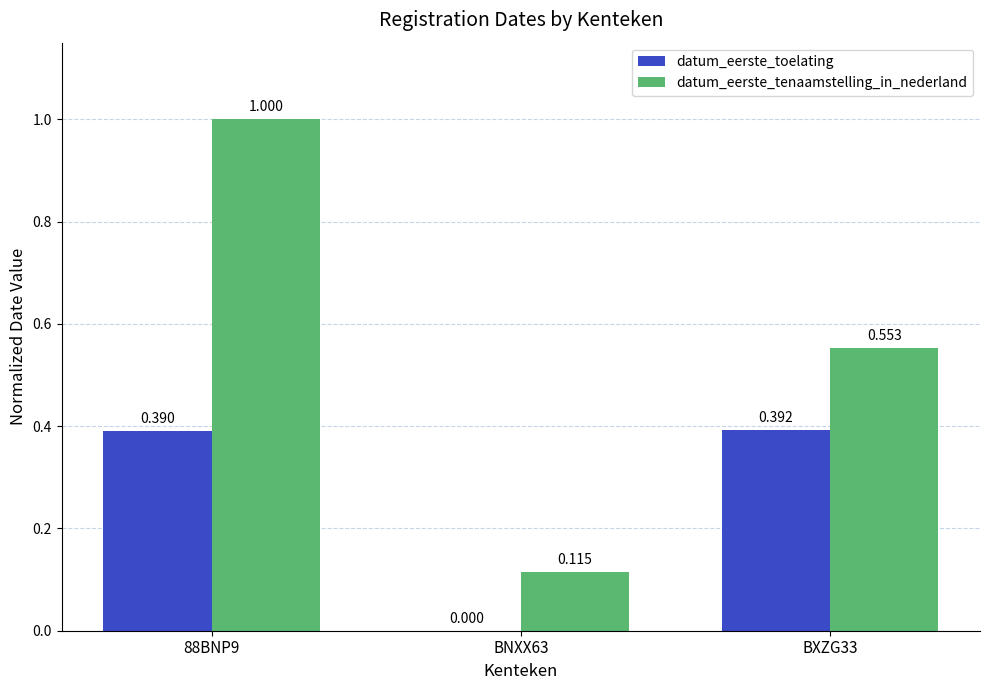

Which series changed the most between 88BNP9 and BXZG33?

datum_eerste_tenaamstelling_in_nederland